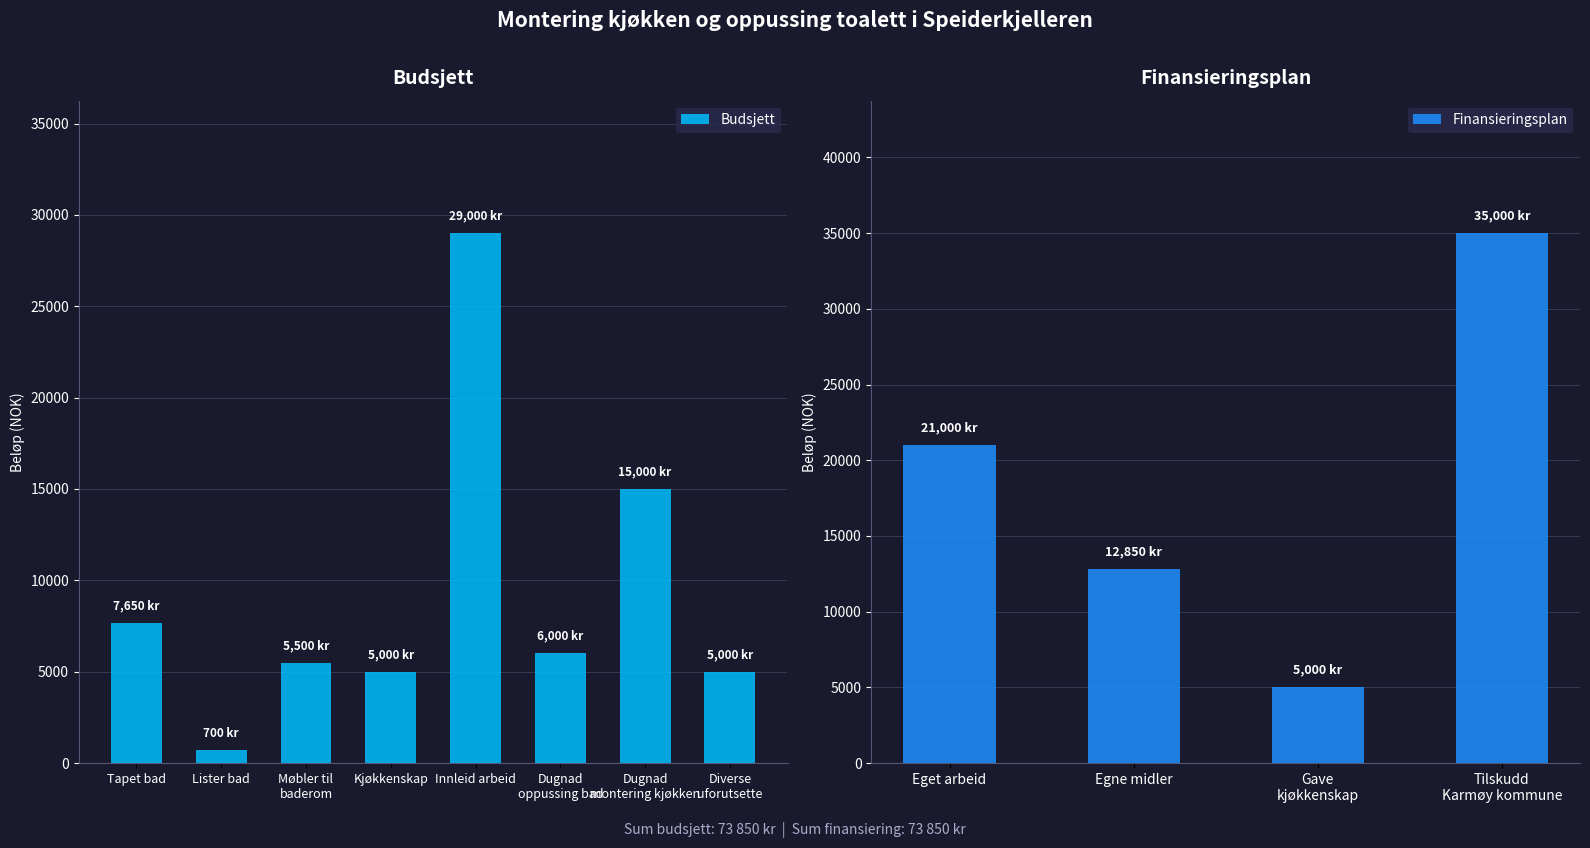

What is the ratio of the value at Dugnad
oppussing bad to the value at Lister bad?

8.6